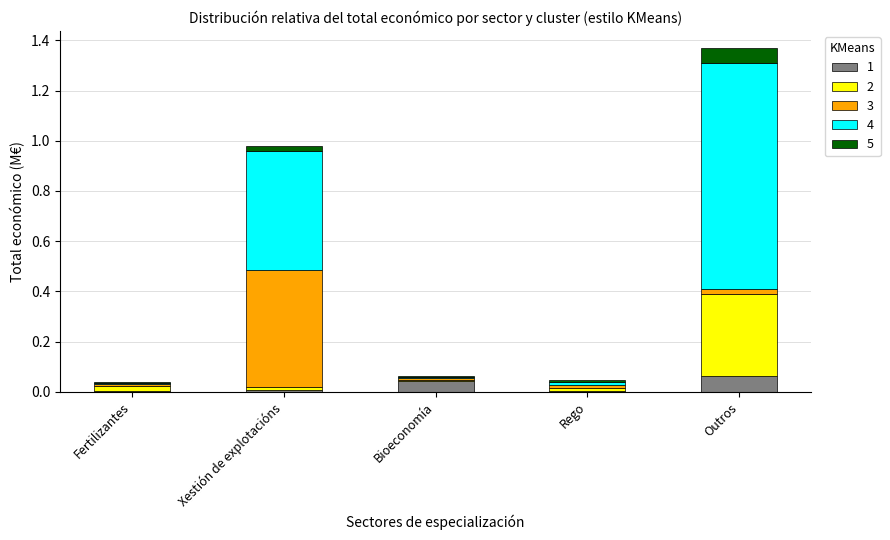

At which category is the sum across all series the highest?

Outros